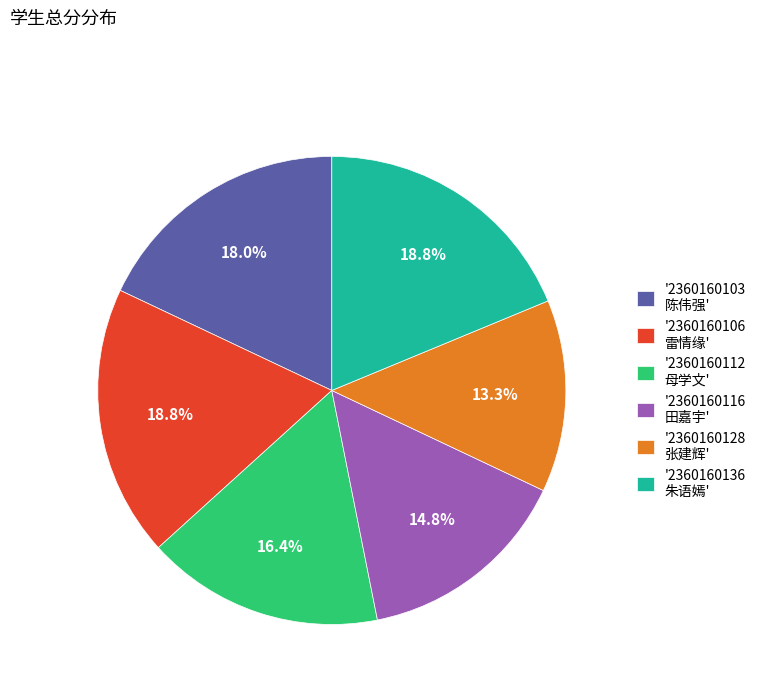

Does '2360160128 张建辉' represent more than half of the total?

No